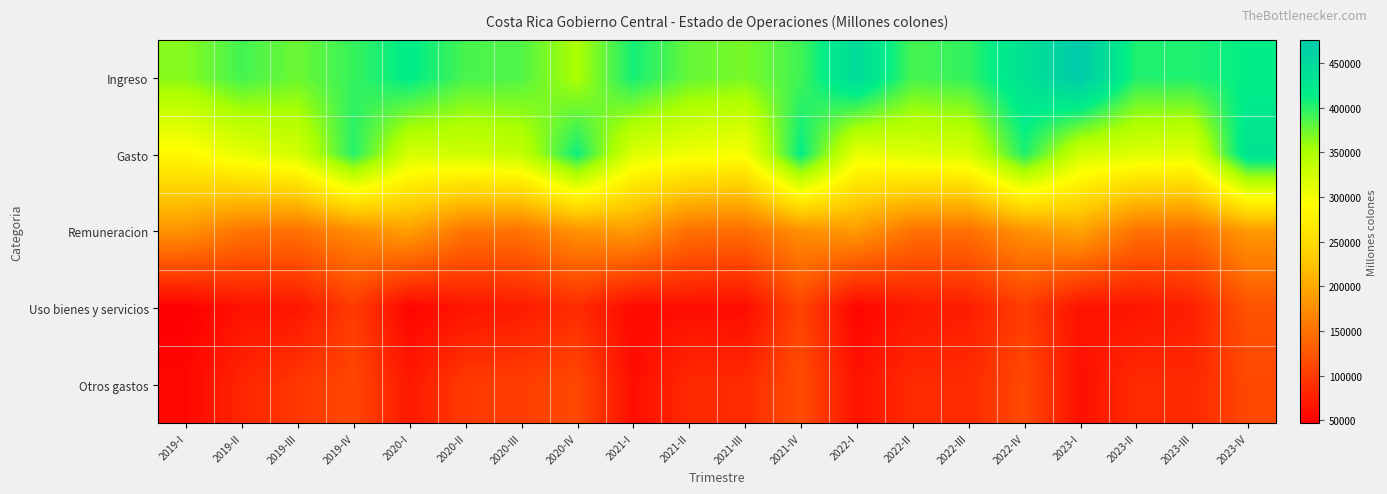

What is the total value across all series at 2022-I?

1057033.6